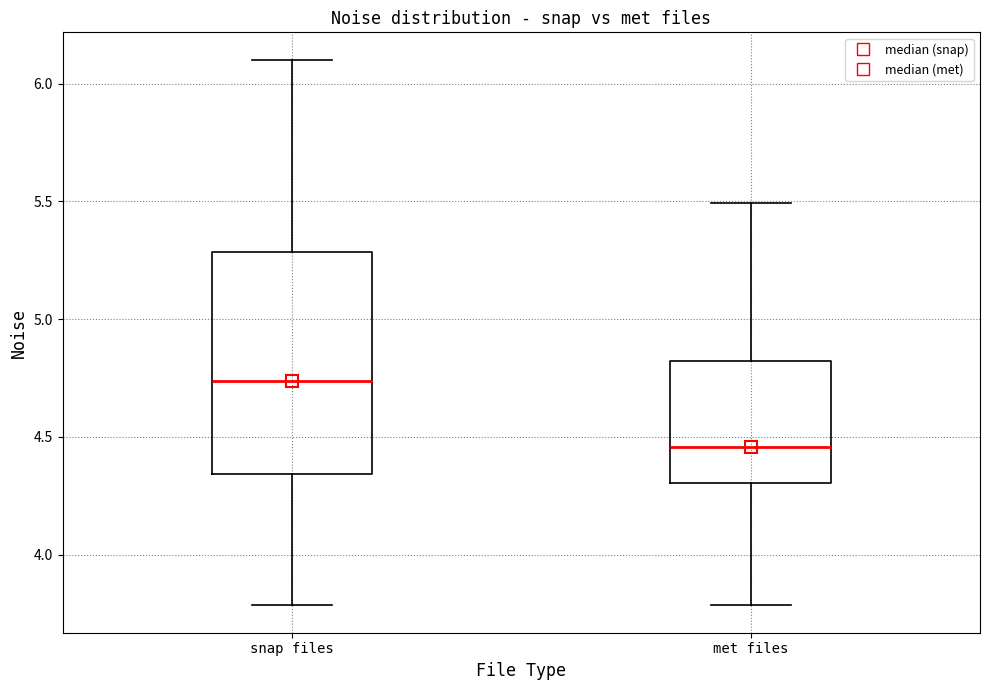

Reading left to right, read every box against the y-axis: the position of its median line, the range the box covers, and the ends of its whiskers. The values are not printed on the chart, so give them approximately, as read against the axis.

snap files: median 4.75, box 4.35 to 5.30, whiskers 3.80 to 6.10
met files: median 4.45, box 4.30 to 4.80, whiskers 3.80 to 5.50